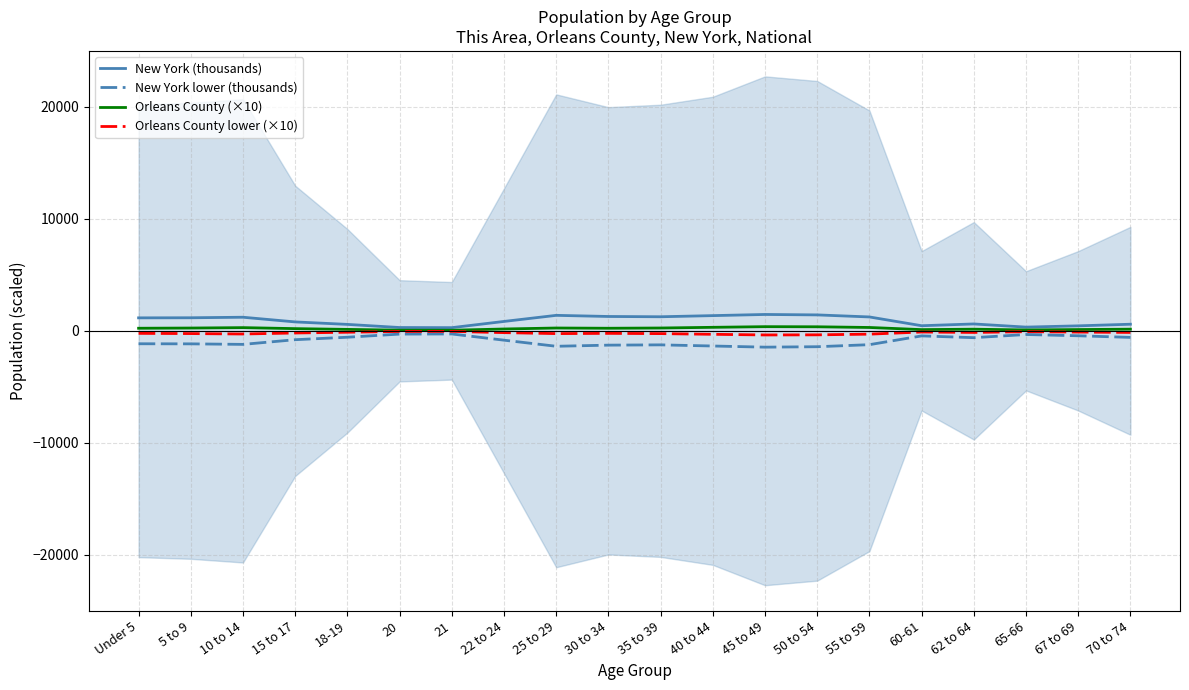

True or false: Orleans County lower (×10) and Orleans County (×10) intersect in this chart.

False